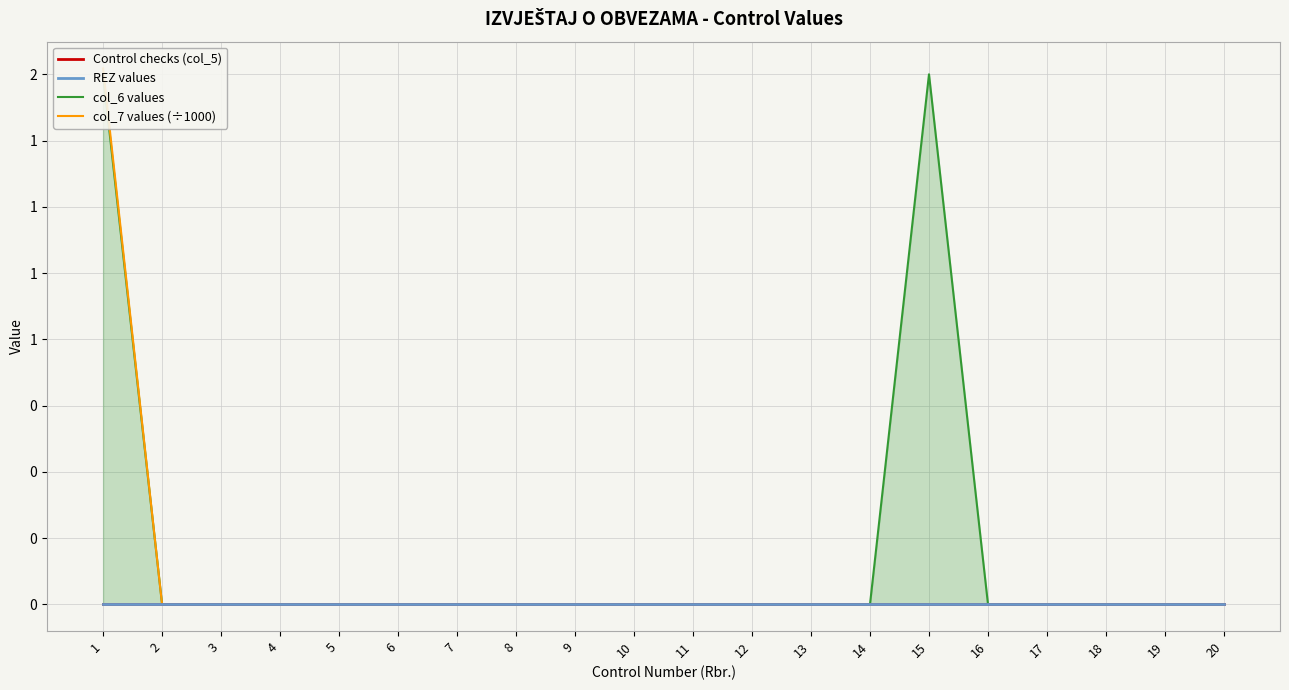

Reading left to right, extract all data points from this chart.

Control checks (col_5): 0.0	0.0	0.0	0.0	0.0	0.0	0.0	0.0	0.0	0.0	0.0	0.0	0.0	0.0	0.0	0.0	0.0	0.0	0.0	0.0
REZ values: 0.0	0.0	0.0	0.0	0.0	0.0	0.0	0.0	0.0	0.0	0.0	0.0	0.0	0.0	0.0	0.0	0.0	0.0	0.0	0.0
col_6 values: 2.0	0.0	0.0	0.0	0.0	0.0	0.0	0.0	0.0	0.0	0.0	0.0	0.0	0.0	2.0	0.0	0.0	0.0	0.0	0.0
col_7 values (÷1000): 2.0	0.0	0.0	0.0	0.0	0.0	0.0	0.0	0.0	0.0	0.0	0.0	0.0	0.0	0.0	0.0	0.0	0.0	0.0	0.0